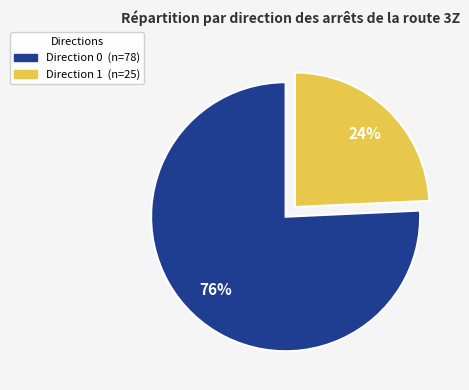

How many segments does this pie chart have?

2